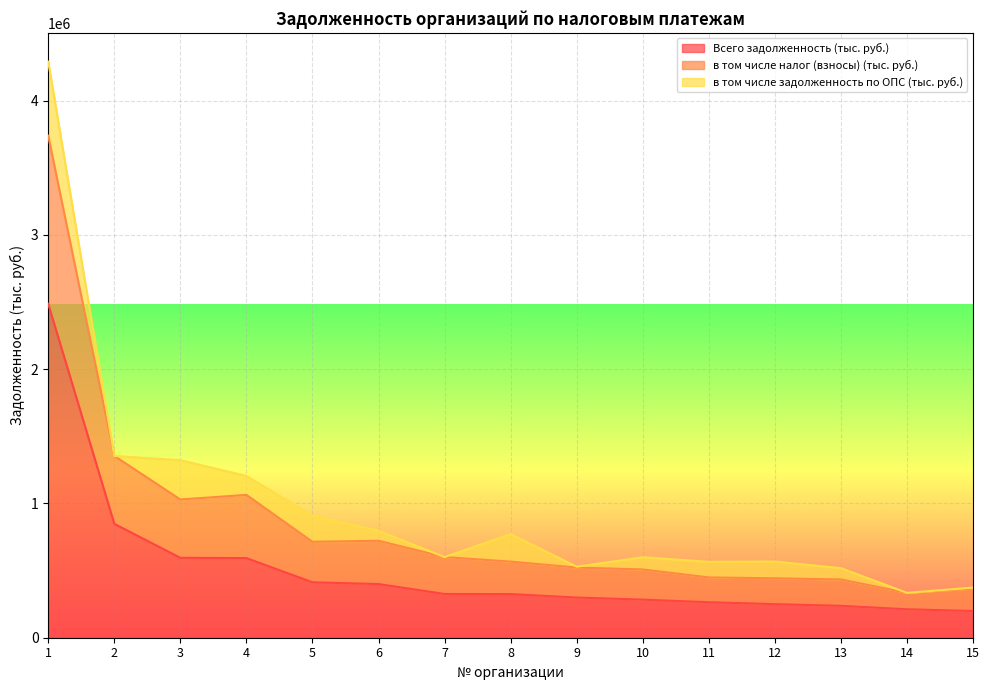

True or false: Всего задолженность (тыс. руб.) and в том числе налог (взносы) (тыс. руб.) cross at least once.

False